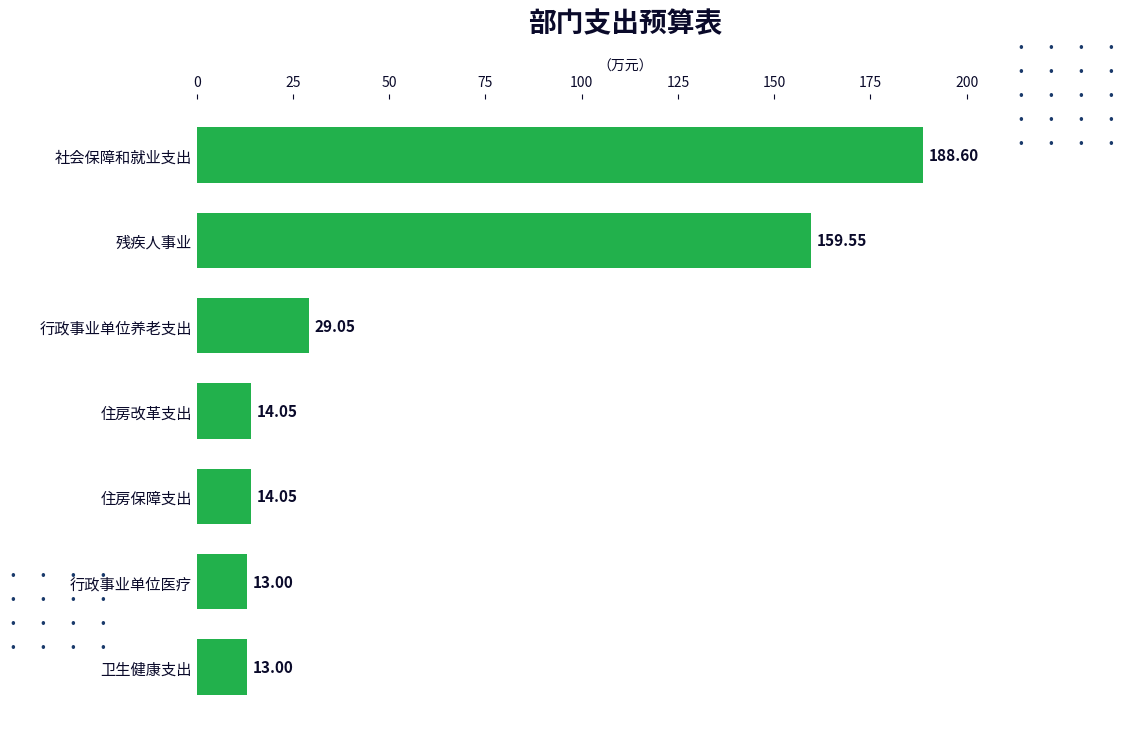

Where is the data nearest to the value 100?

残疾人事业